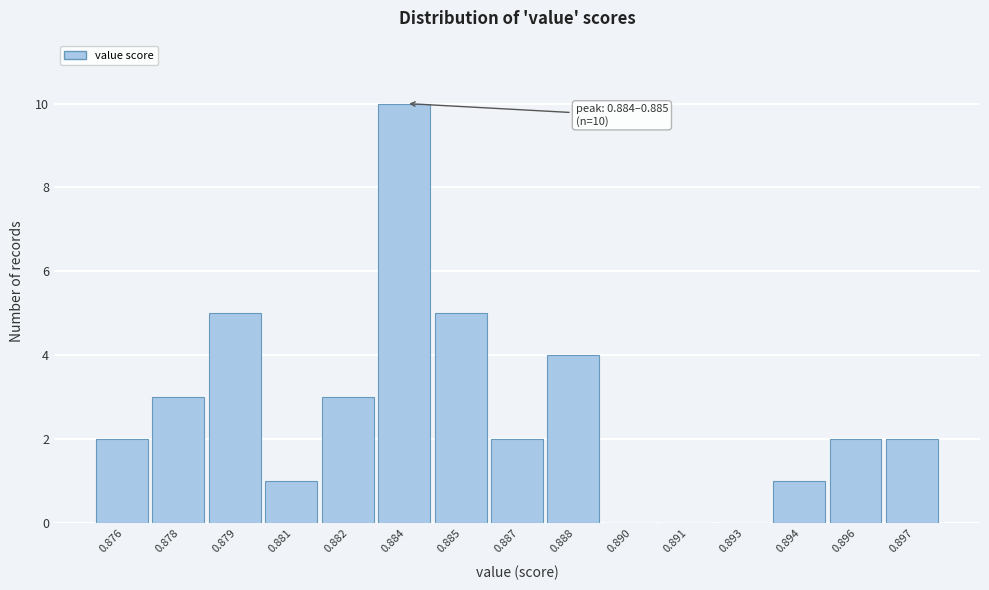

Reading right to left, what are all the values shown in this chart?

0.897=2	0.896=2	0.894=1	0.893=0	0.891=0	0.890=0	0.888=4	0.887=2	0.885=5	0.884=10	0.882=3	0.881=1	0.879=5	0.878=3	0.876=2